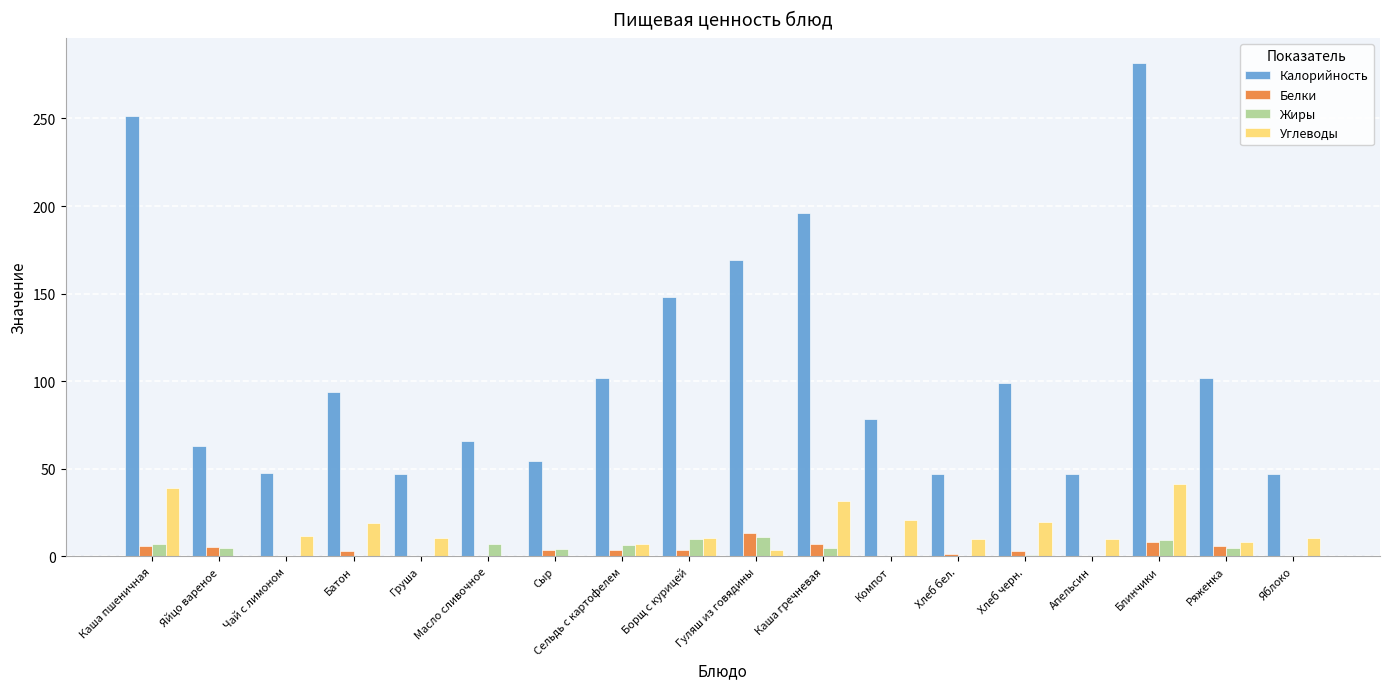

How many distinct data groups are displayed?

4